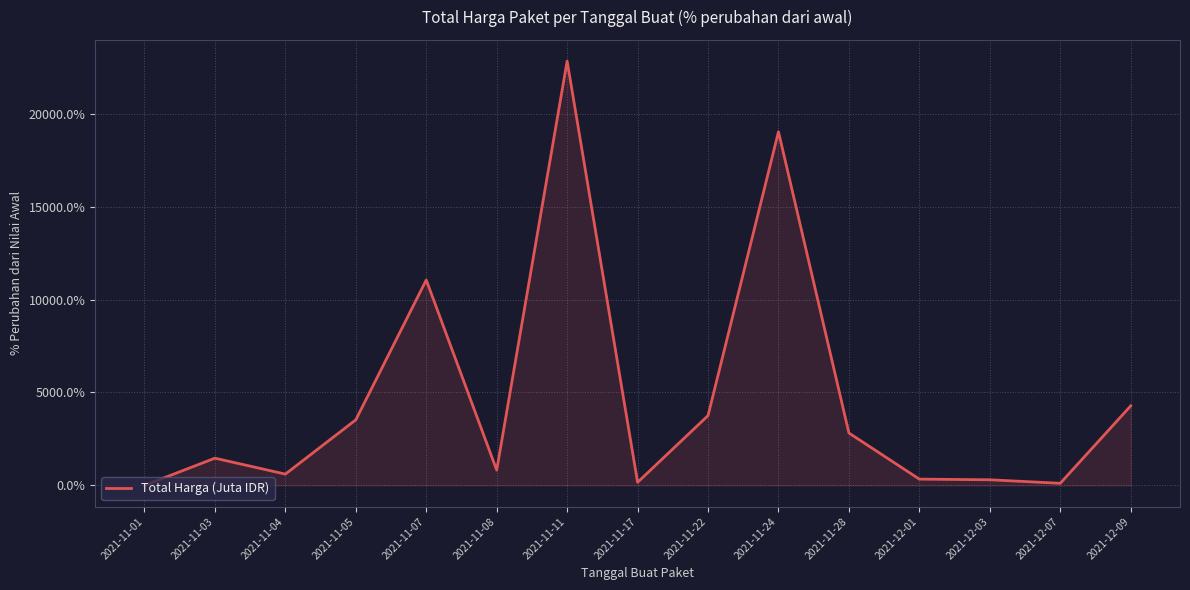

What is the difference between the values at 2021-12-09 and 2021-11-17?

4110.9